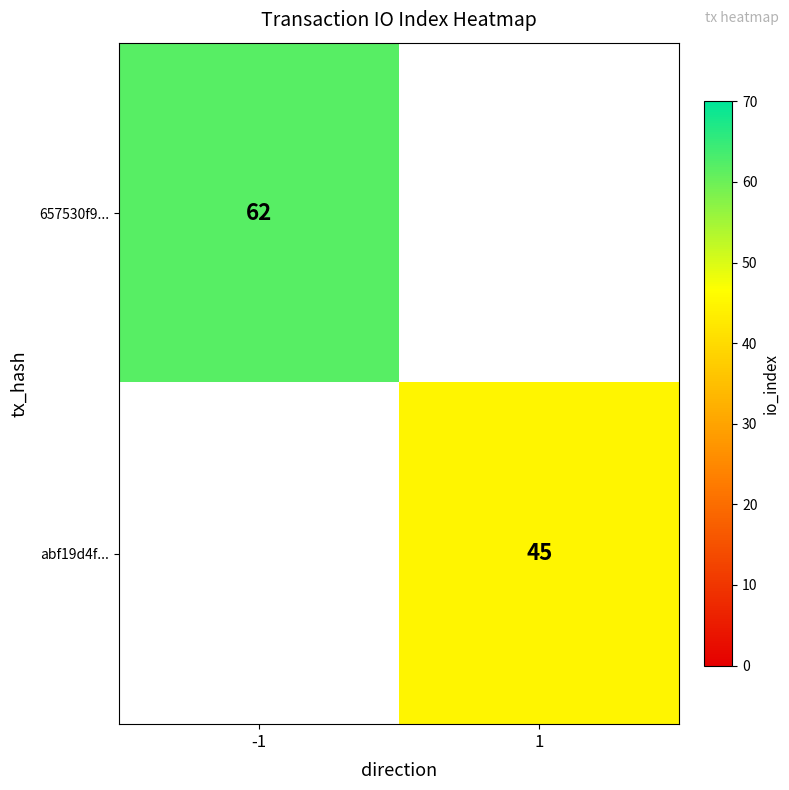

Is it true that 657530f9... equals 62 at -1?

True